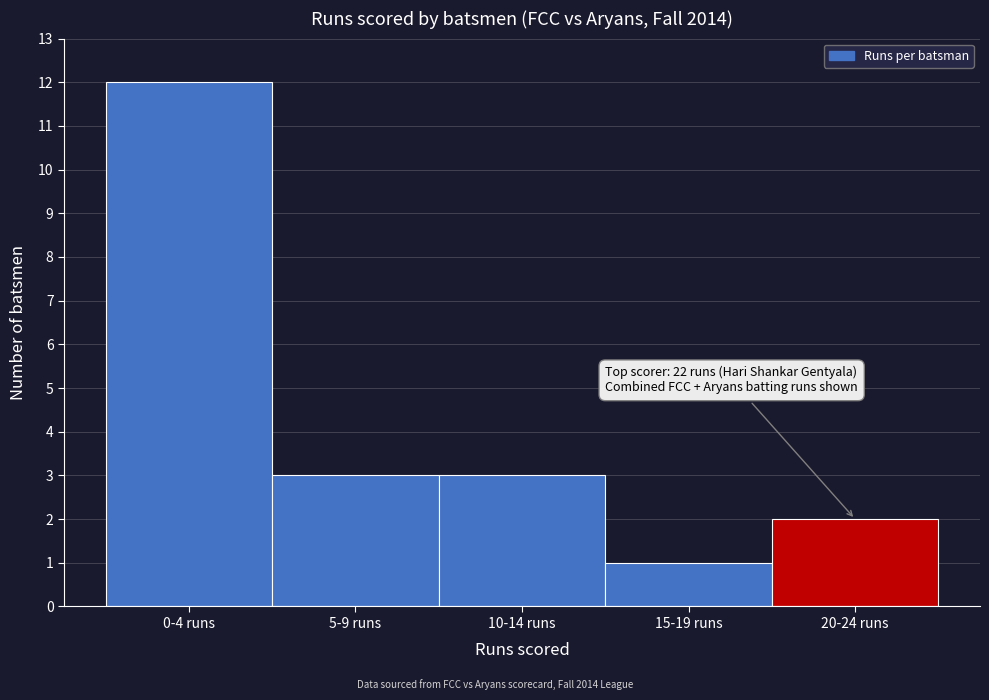

Reading left to right, transcribe all the data shown in this chart.

0-4 runs=12	5-9 runs=3	10-14 runs=3	15-19 runs=1	20-24 runs=2